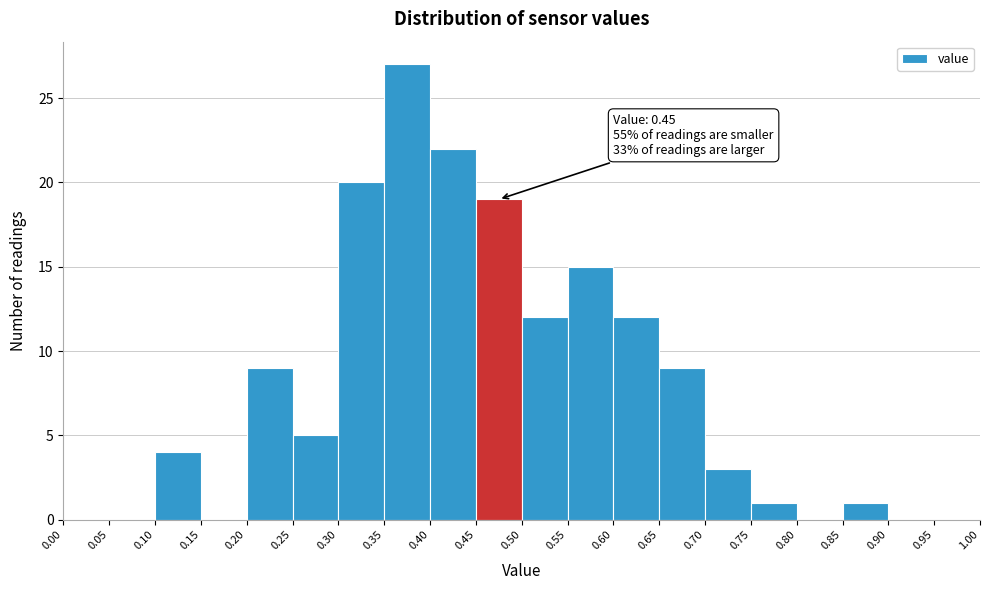

Which range on the x-axis has the tallest bar?

0.35 to 0.40